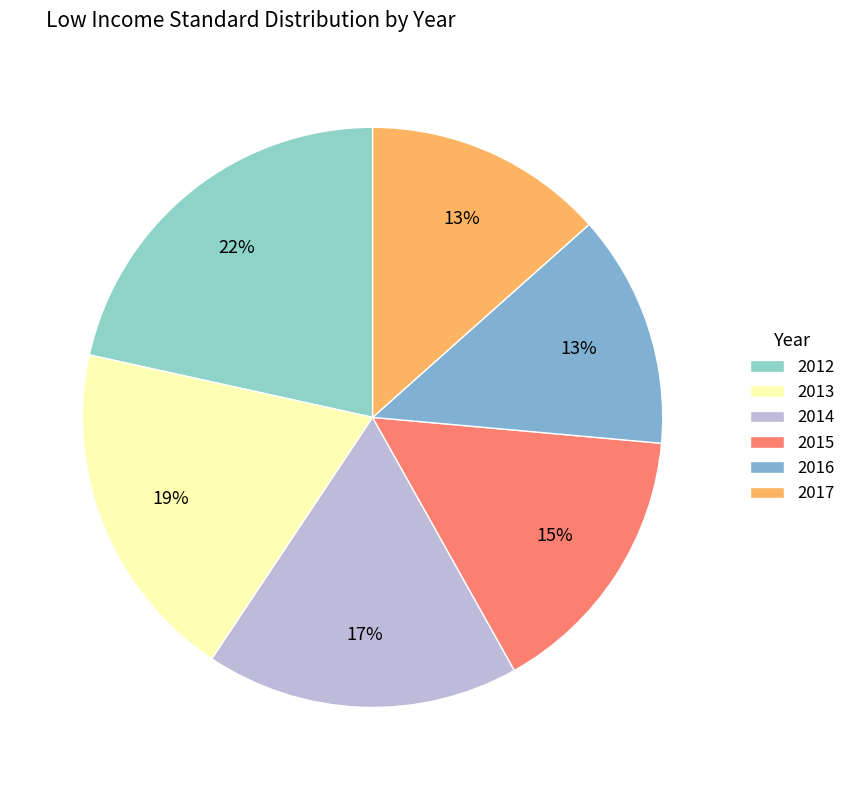

Which category has the smallest portion of the pie?

2016